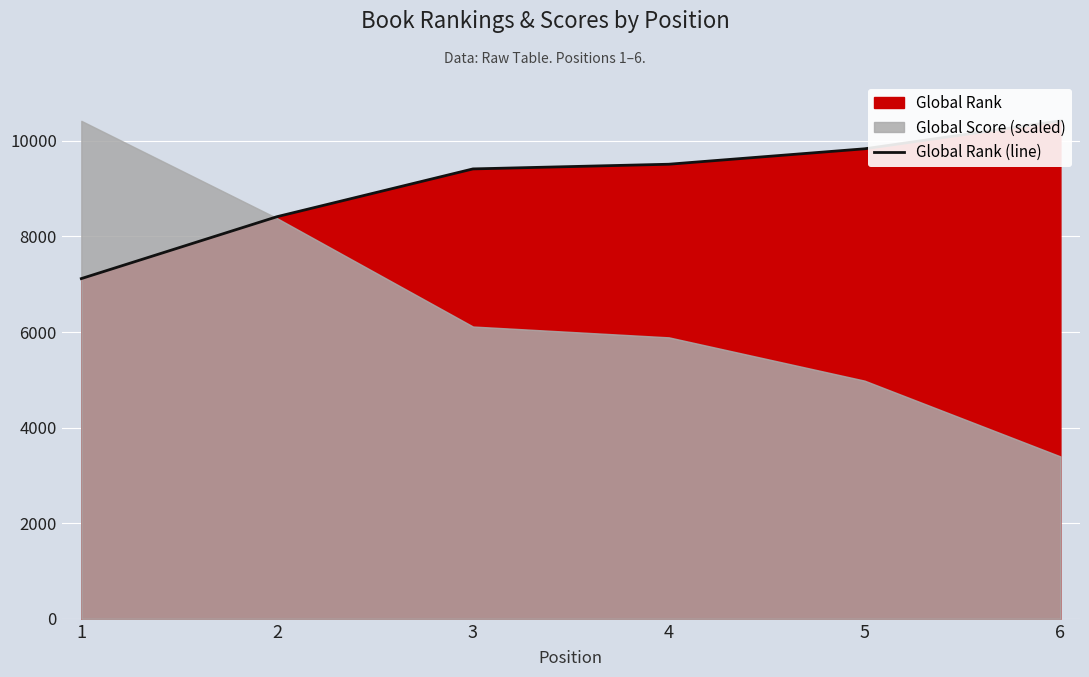

What is the minimum value shown in the chart?

7119